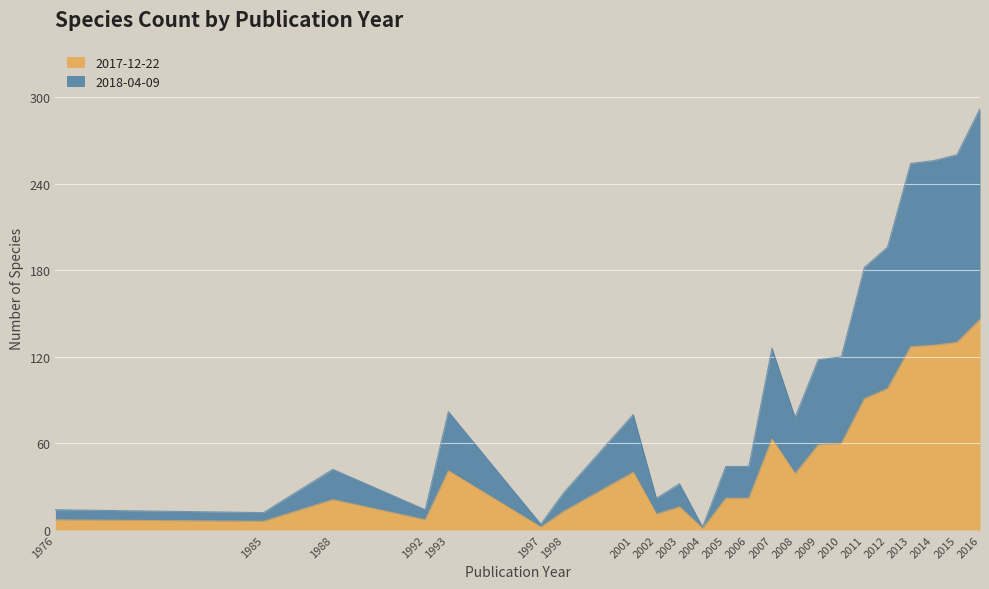

True or false: 2017-12-22 and 2018-04-09 intersect in this chart.

False